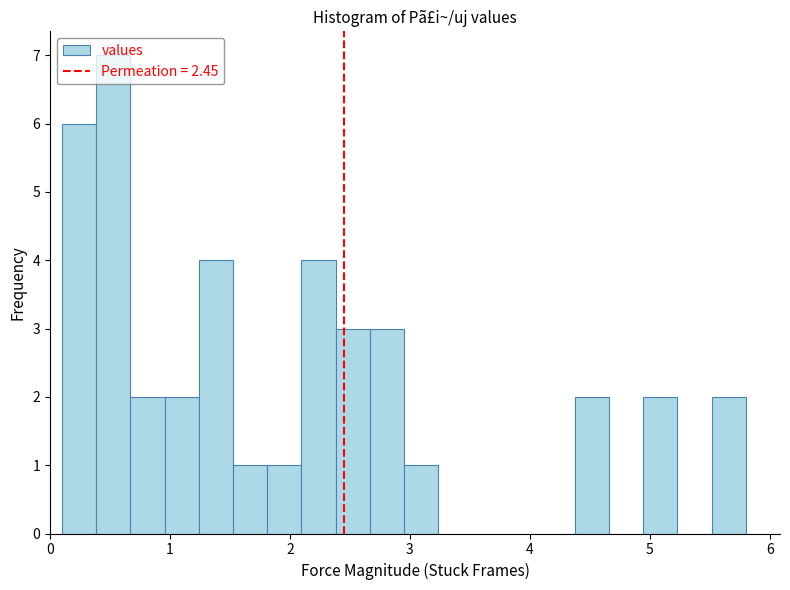

Around what value on the x-axis is the tallest bar? Give the approximate position of its centre, as read against the axis.

0.5